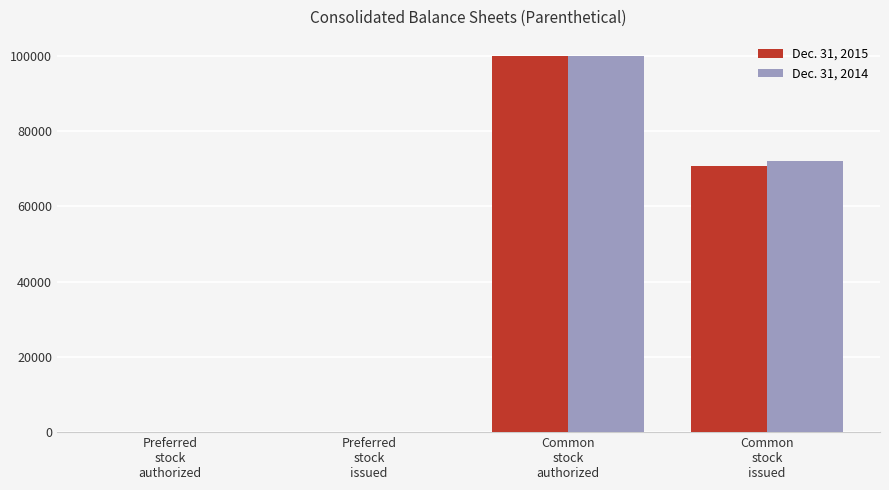

What is the maximum value shown in the chart?

100000